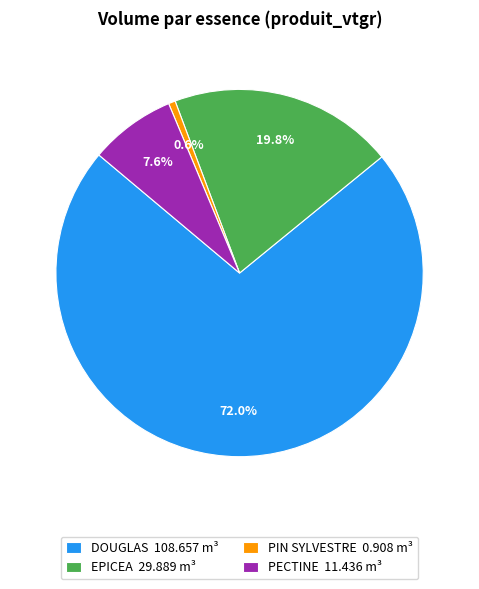

Which has a higher value, DOUGLAS 108.657 m³ or PIN SYLVESTRE 0.908 m³?

DOUGLAS 108.657 m³